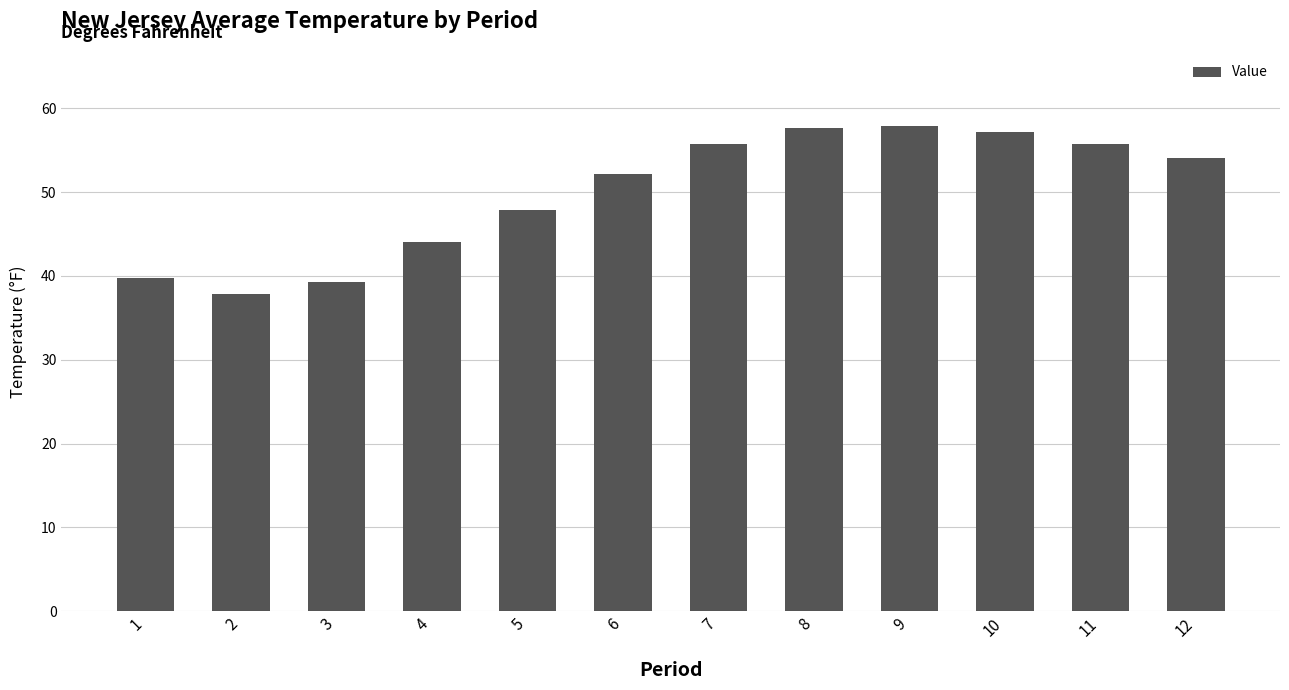

Reading left to right, what are all the values shown in this chart?

1=39.7	2=37.8	3=39.3	4=44.1	5=47.8	6=52.1	7=55.7	8=57.6	9=57.9	10=57.2	11=55.7	12=54.1